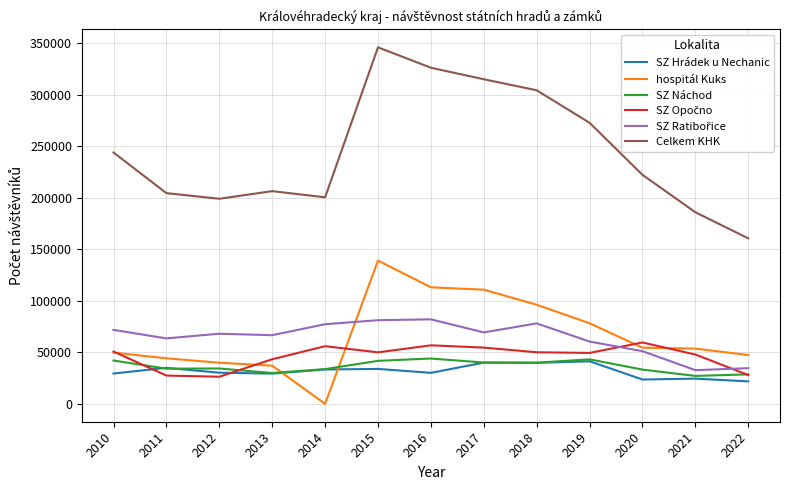

True or false: SZ Hrádek u Nechanic and Celkem KHK intersect in this chart.

False